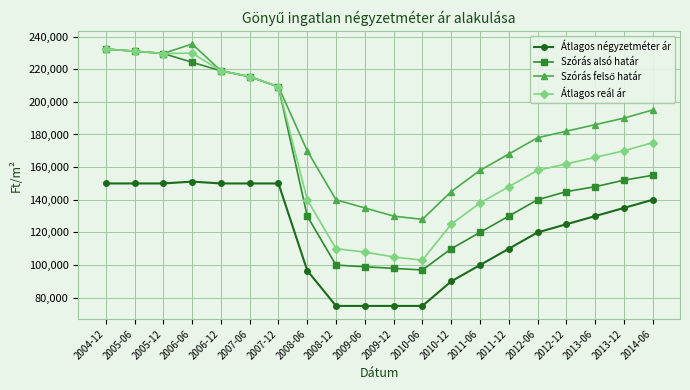

What is the minimum value shown in the chart?

75000